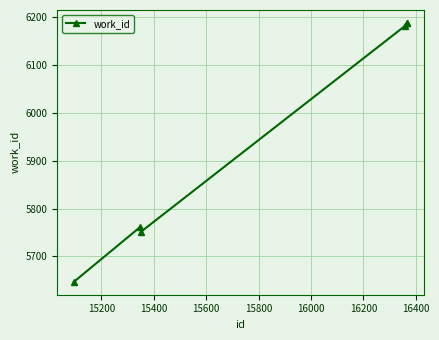

What is the smallest value displayed?

5647